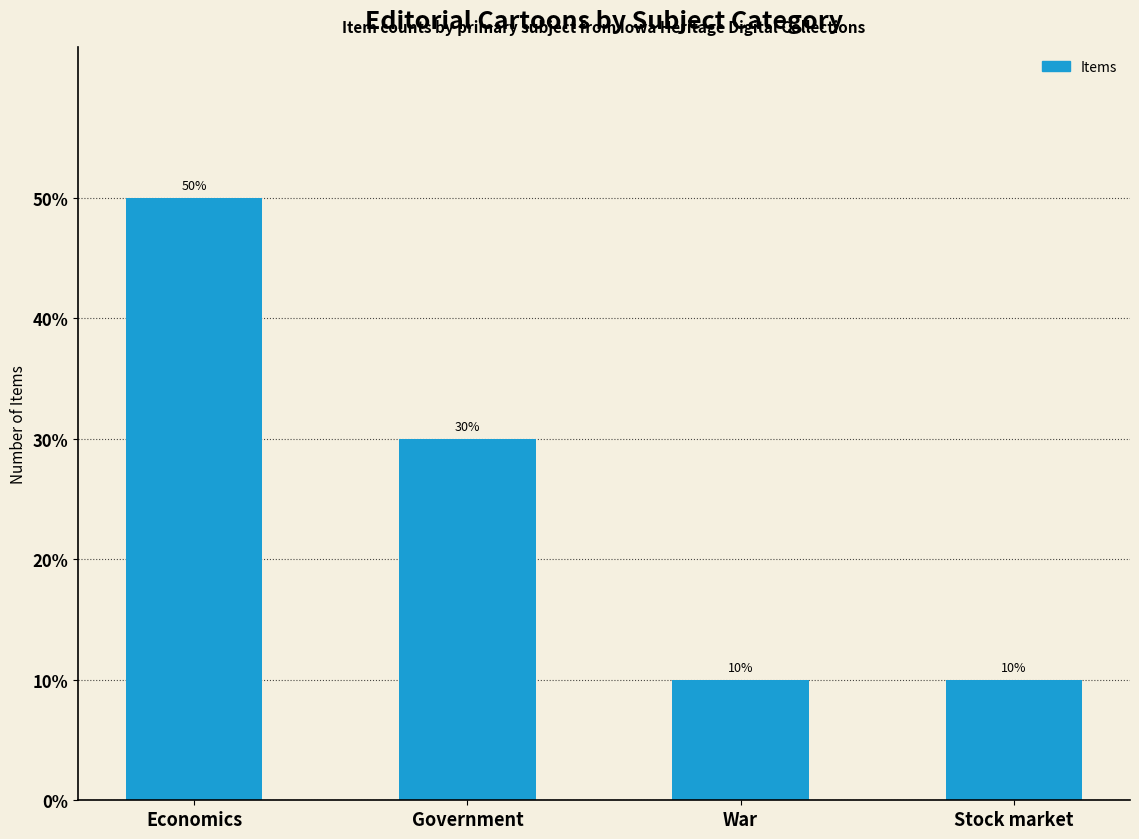

List the labels in order of value, largest first.

Economics, Government, War, Stock market